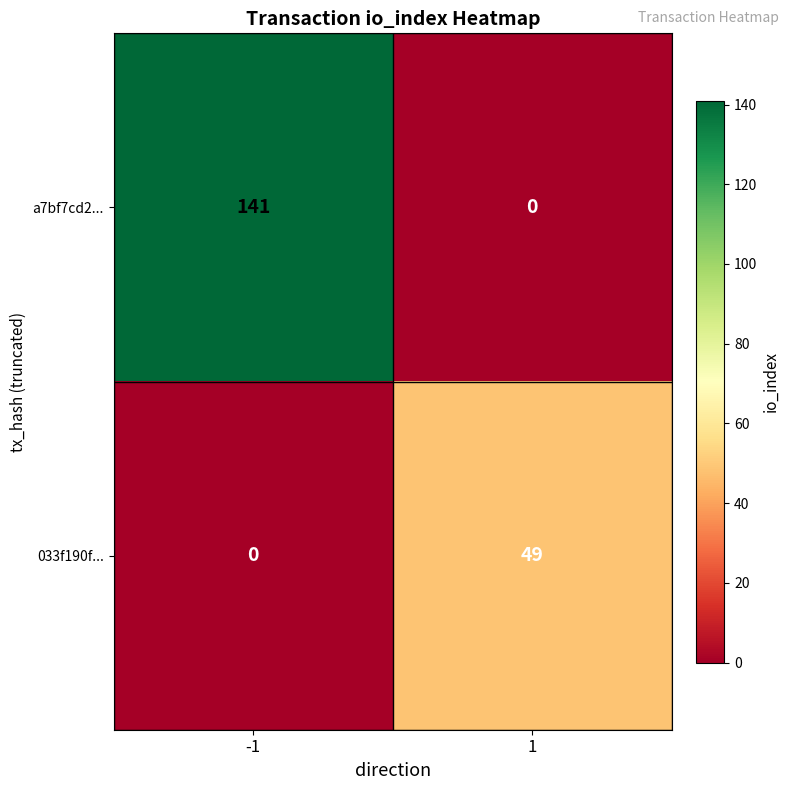

Reading left to right, transcribe all the data shown in this chart.

a7bf7cd2...: 141	0
033f190f...: 0	49